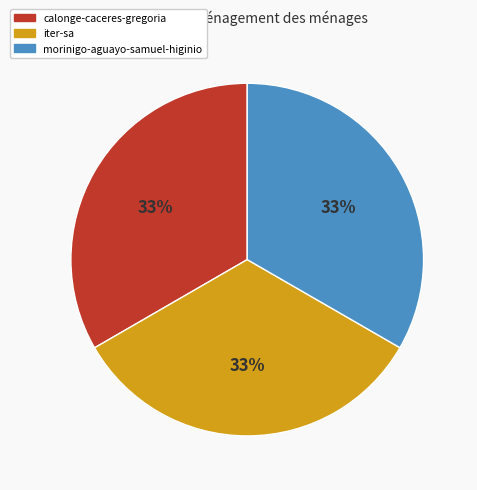

Approximately how many times larger is the value at morinigo-aguayo-samuel-higinio compared to iter-sa?

1.0